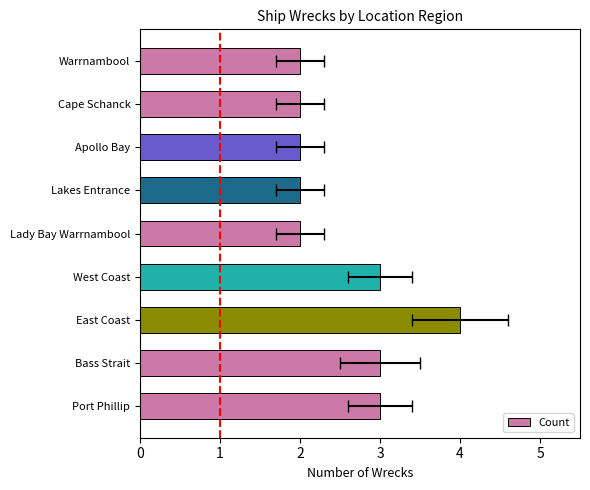

Reading left to right, extract all data points from this chart.

3	3	4	3	2	2	2	2	2